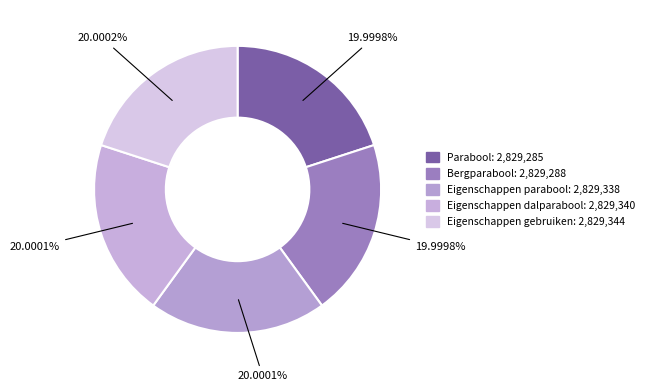

What portion of the pie excludes Parabool?

80.0%